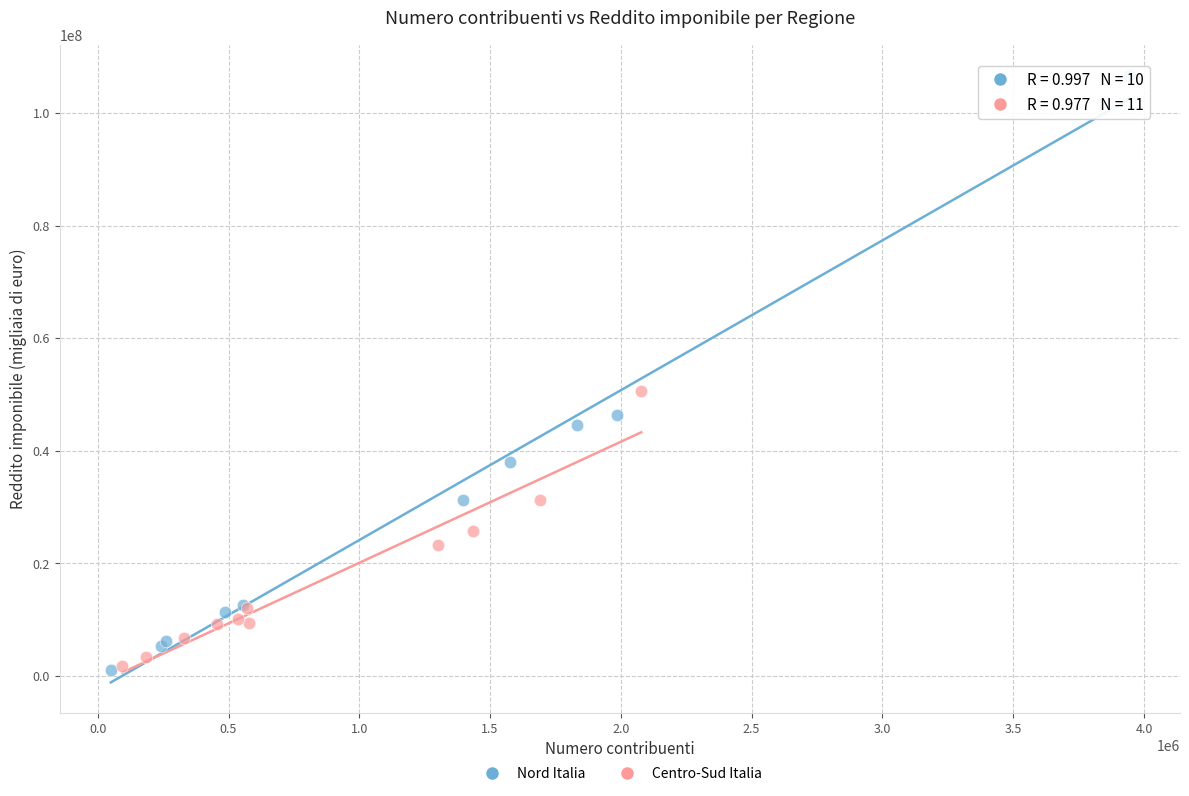

Which series reaches the maximum Y coordinate?

Nord Italia